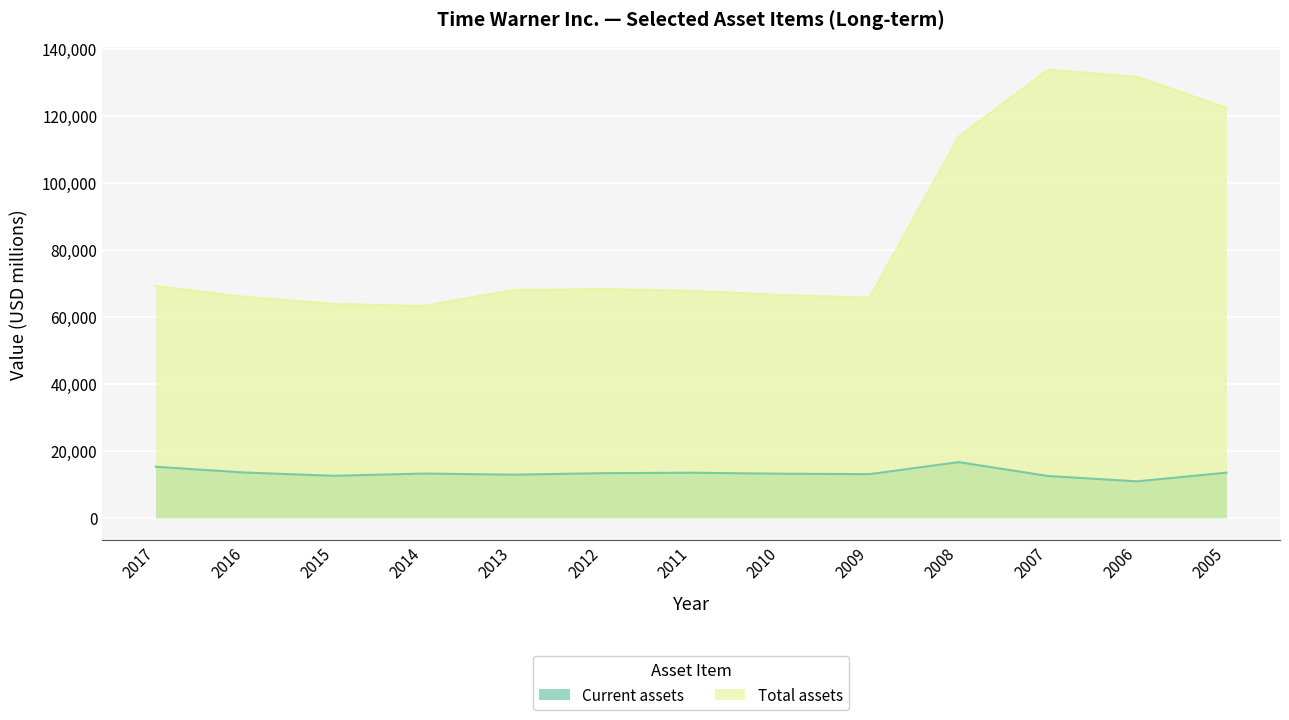

True or false: Total assets and Current assets intersect in this chart.

False